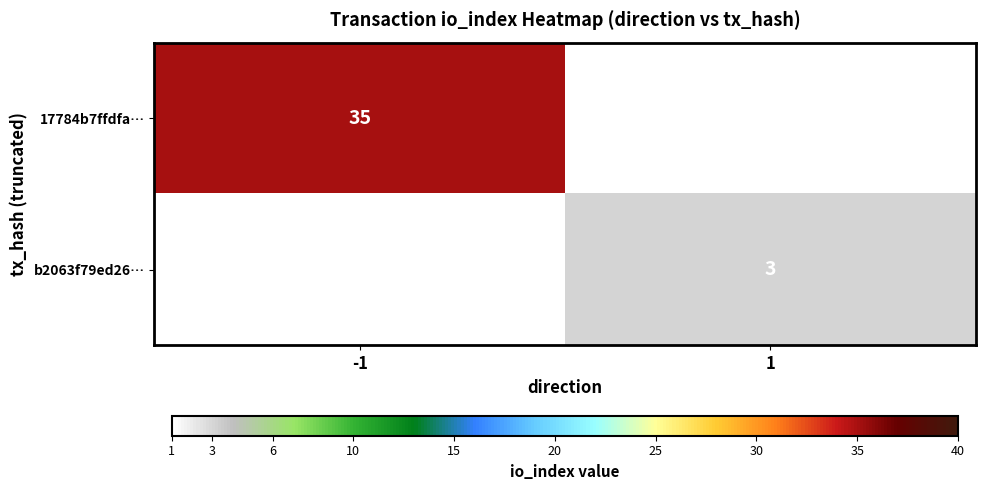

The value of b2063f79ed26… at 1 is 4. True or false?

False